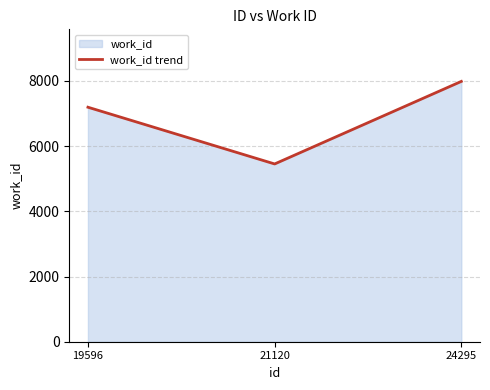

What is the maximum value shown in the chart?

7984